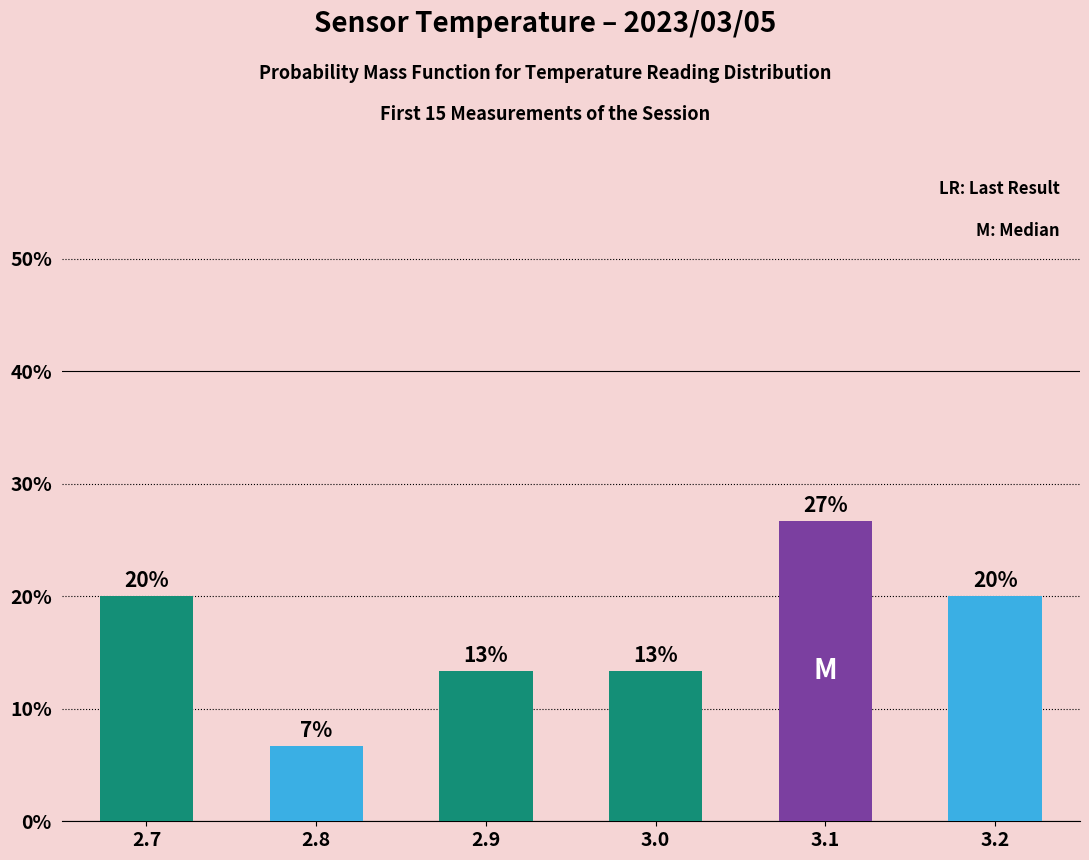

Does the chart contain any negative values?

No